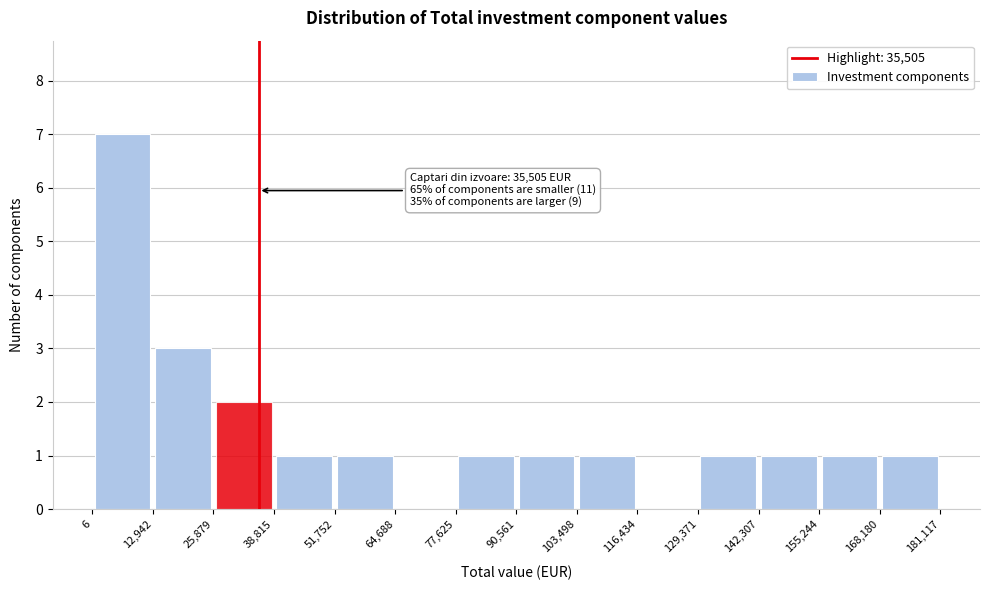

Which range on the x-axis has the tallest bar?

6 to 12,942